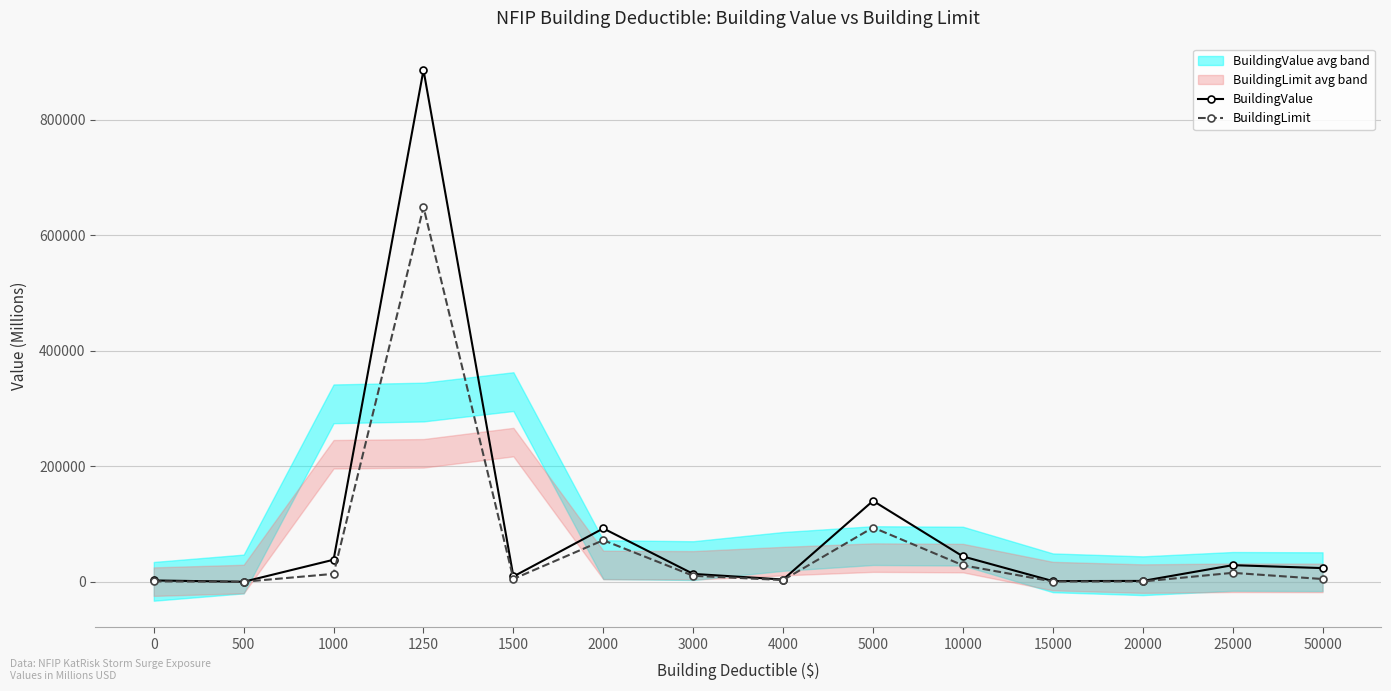

What value does the BuildingValue series have at 10000?

43908.8